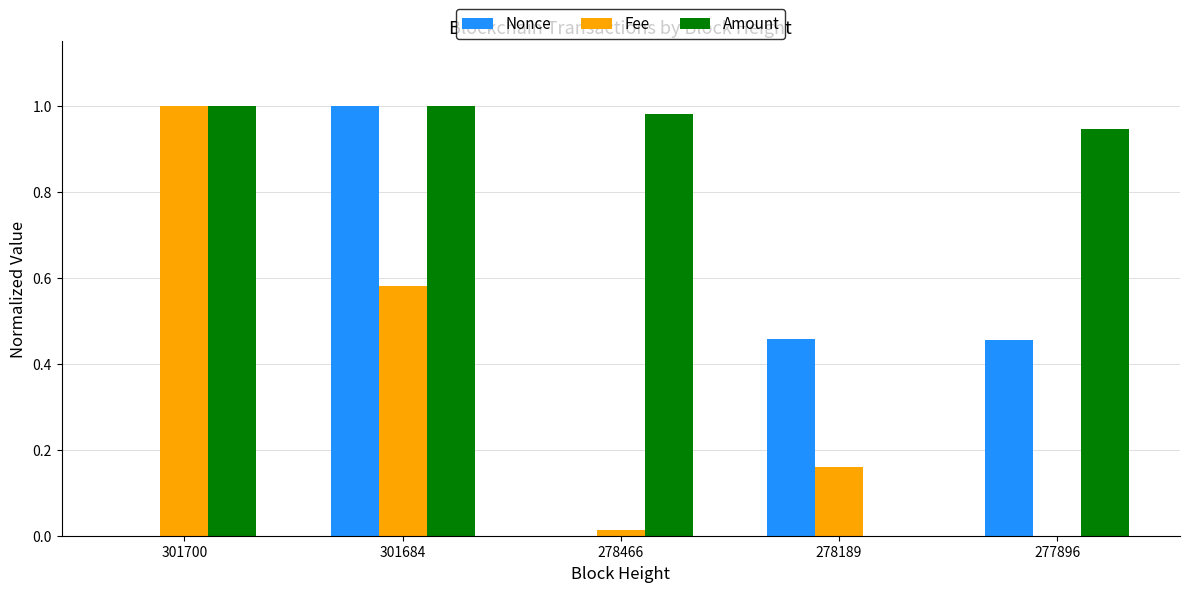

Does the chart contain stacked bars?

No